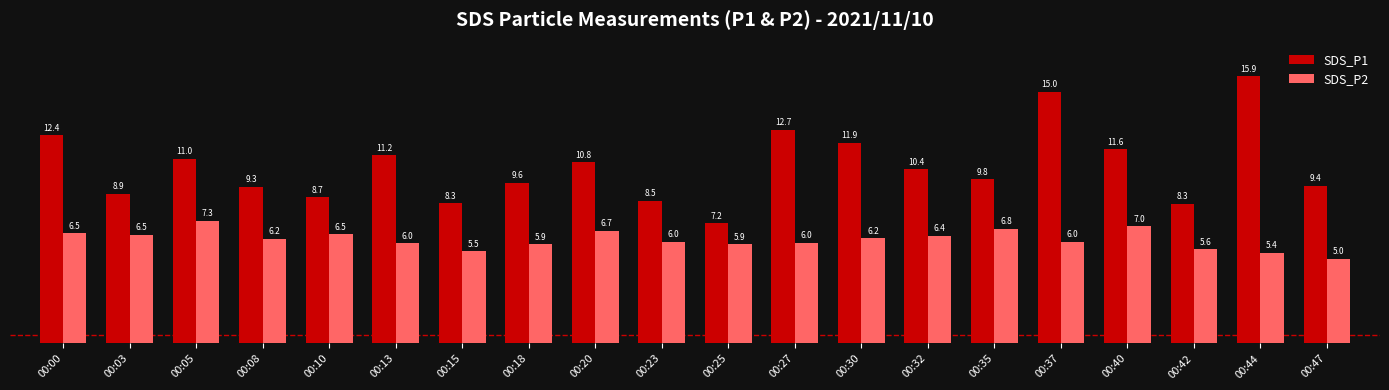

Where does the SDS_P2 series first go above 6?

00:00